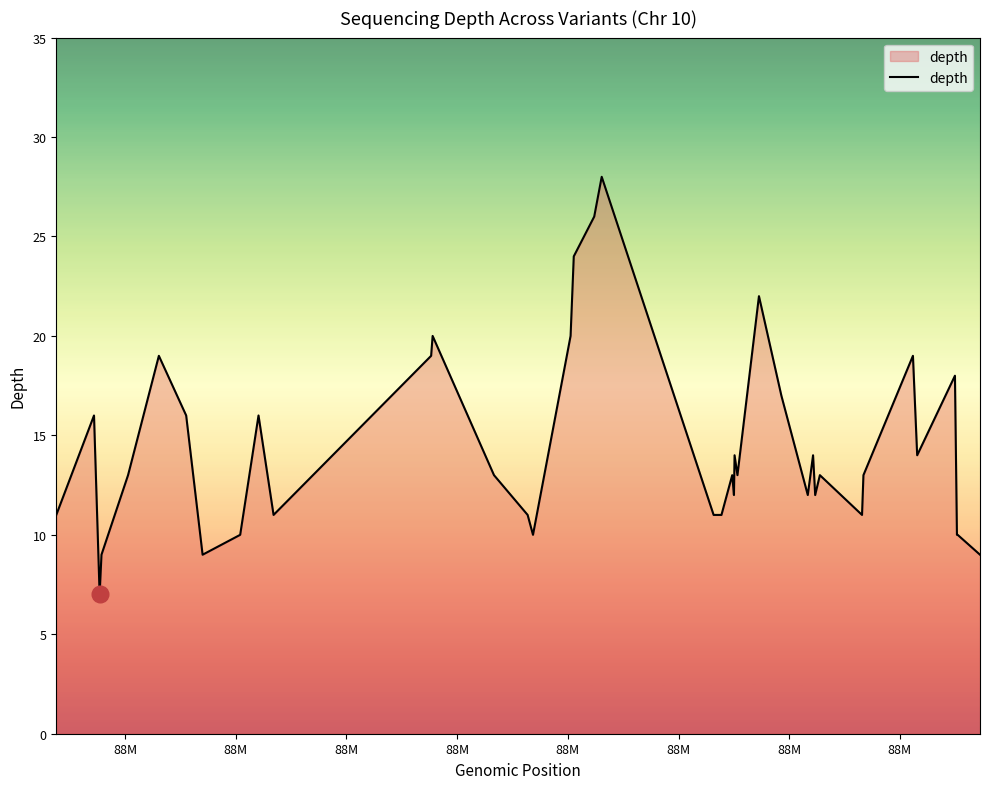

What is the average value?

14